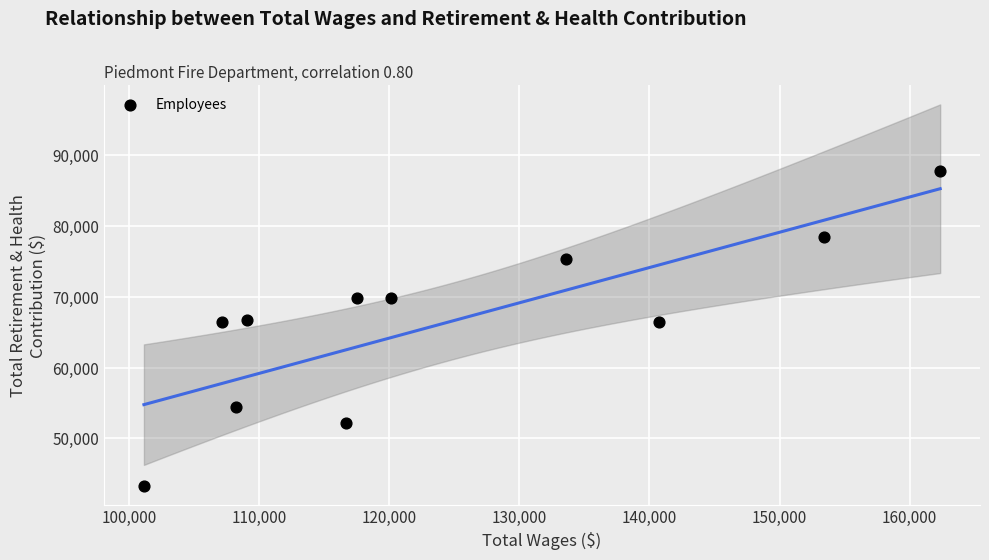

What is the average Y value?

66448